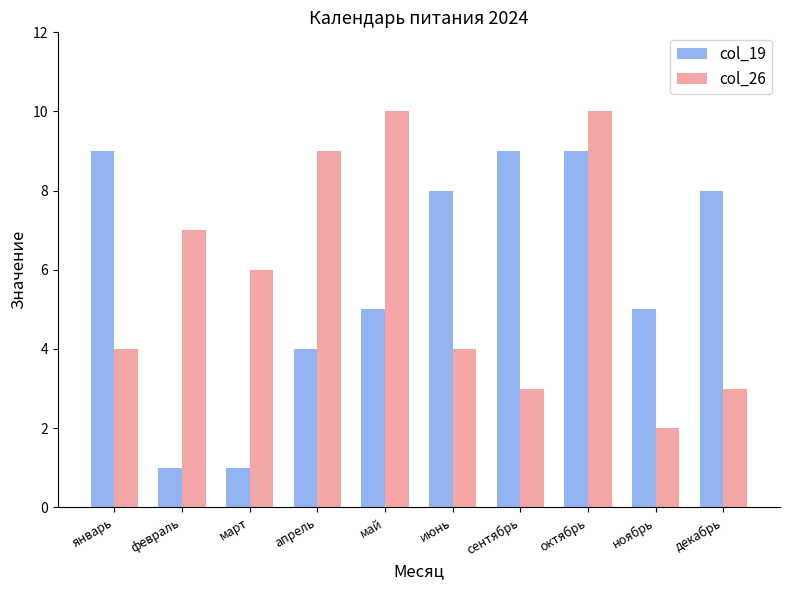

The value of col_26 at март is 6. True or false?

True